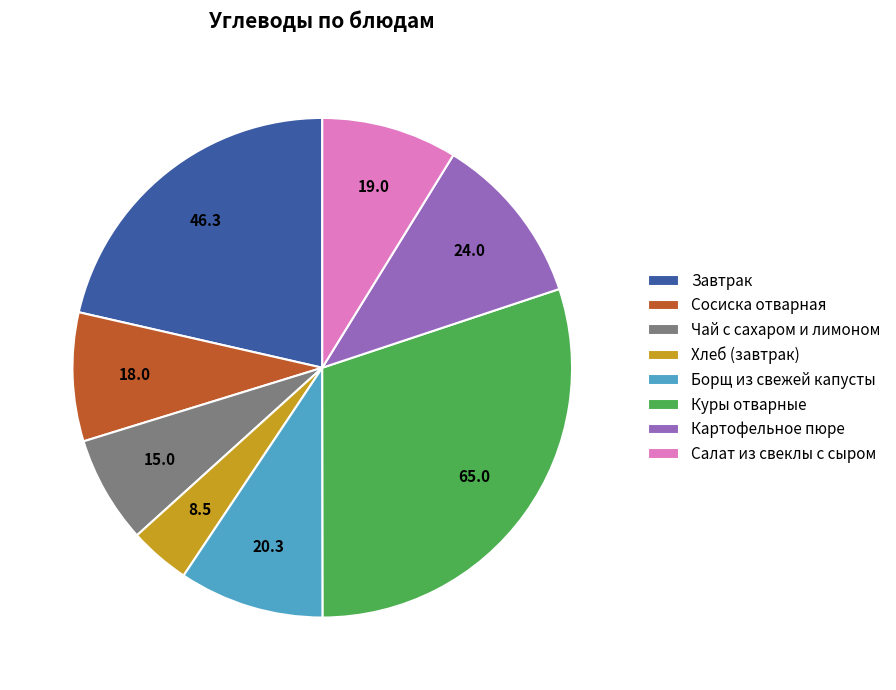

Approximately how many times larger is the value at Чай с сахаром и лимоном compared to Картофельное пюре?

0.6